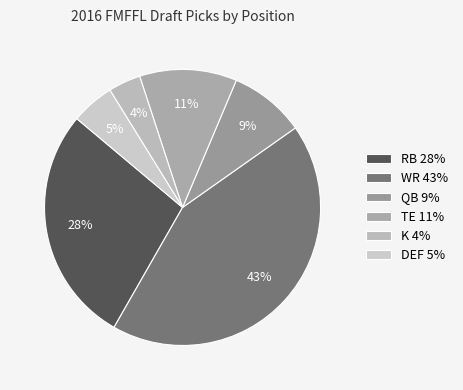

What is the smallest slice in the pie chart?

K 4%